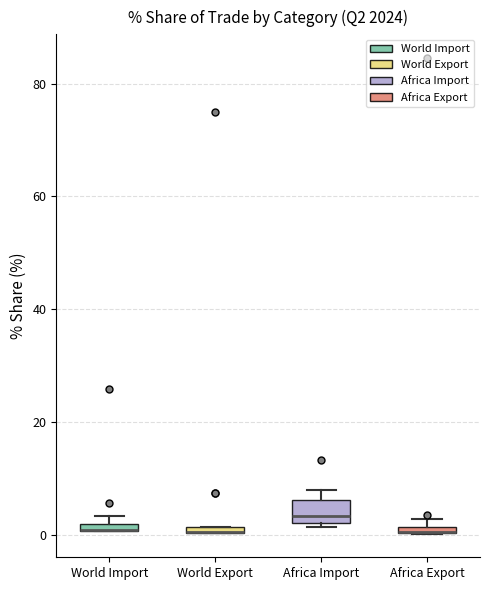

Comparing the boxes themselves (not the whiskers), which one is the tallest?

Africa Import